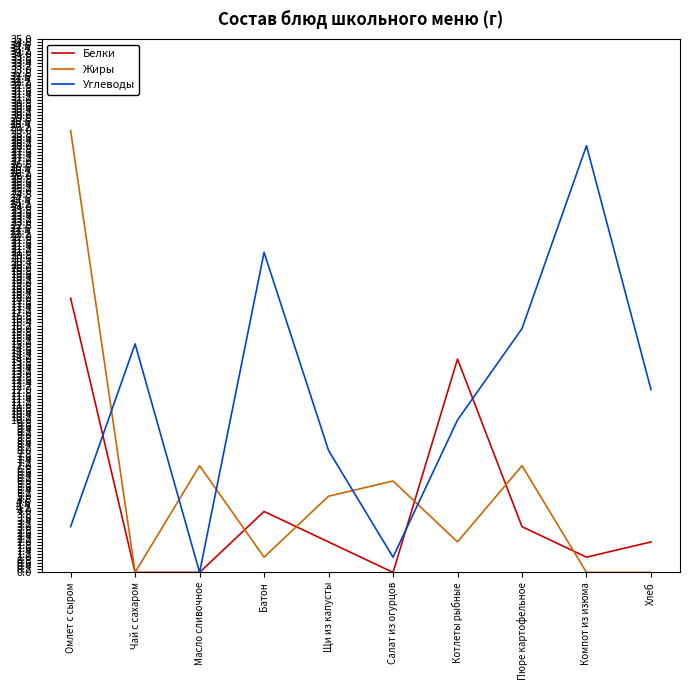

Between which two adjacent categories do Углеводы and Белки first intersect?

Омлет с сыром and Чай с сахаром